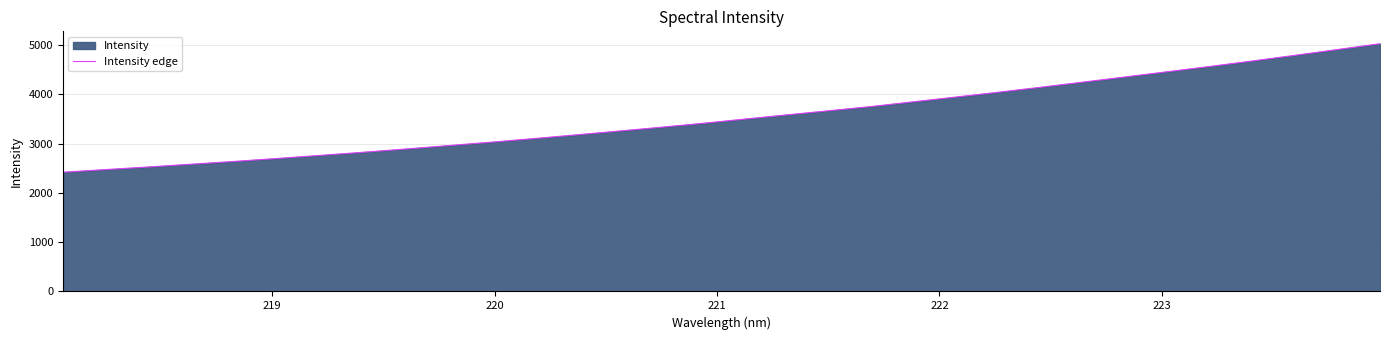

Reading right to left, list all the values displayed in this chart.

5023.6	4906.2	4789.0	4674.9	4563.6	4456.9	4350.6	4245.0	4140.5	4039.2	3941.7	3845.4	3748.8	3663.3	3578.8	3492.3	3405.3	3324.7	3246.9	3170.0	3094.5	3022.1	2953.5	2884.7	2819.2	2756.6	2694.6	2635.5	2579.8	2524.1	2471.5	2418.1